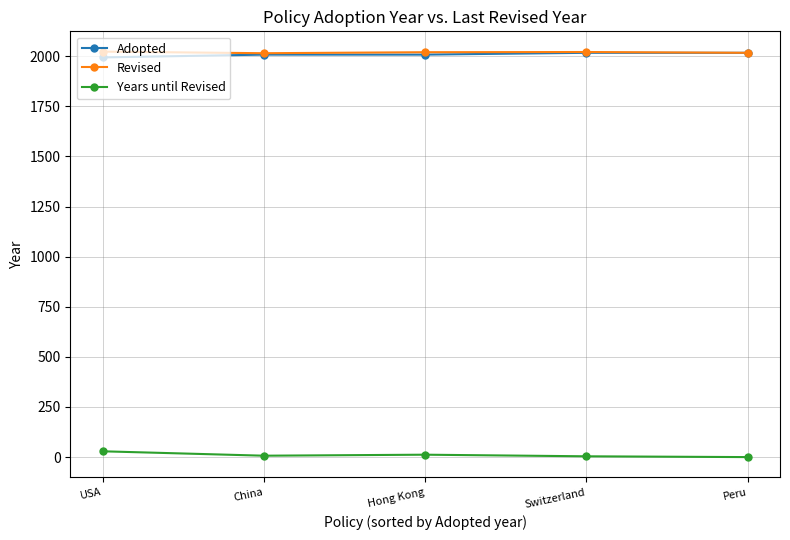

What is the greatest value displayed?

2023